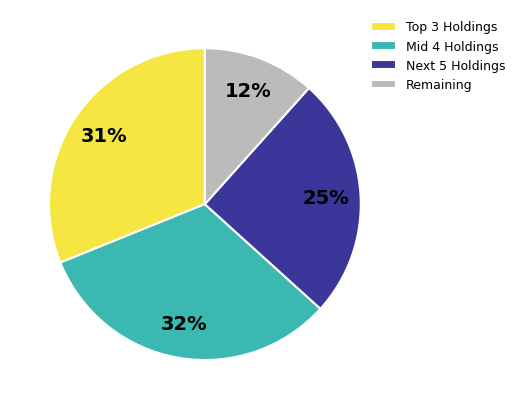

Is there any slice that represents more than half of the pie?

No